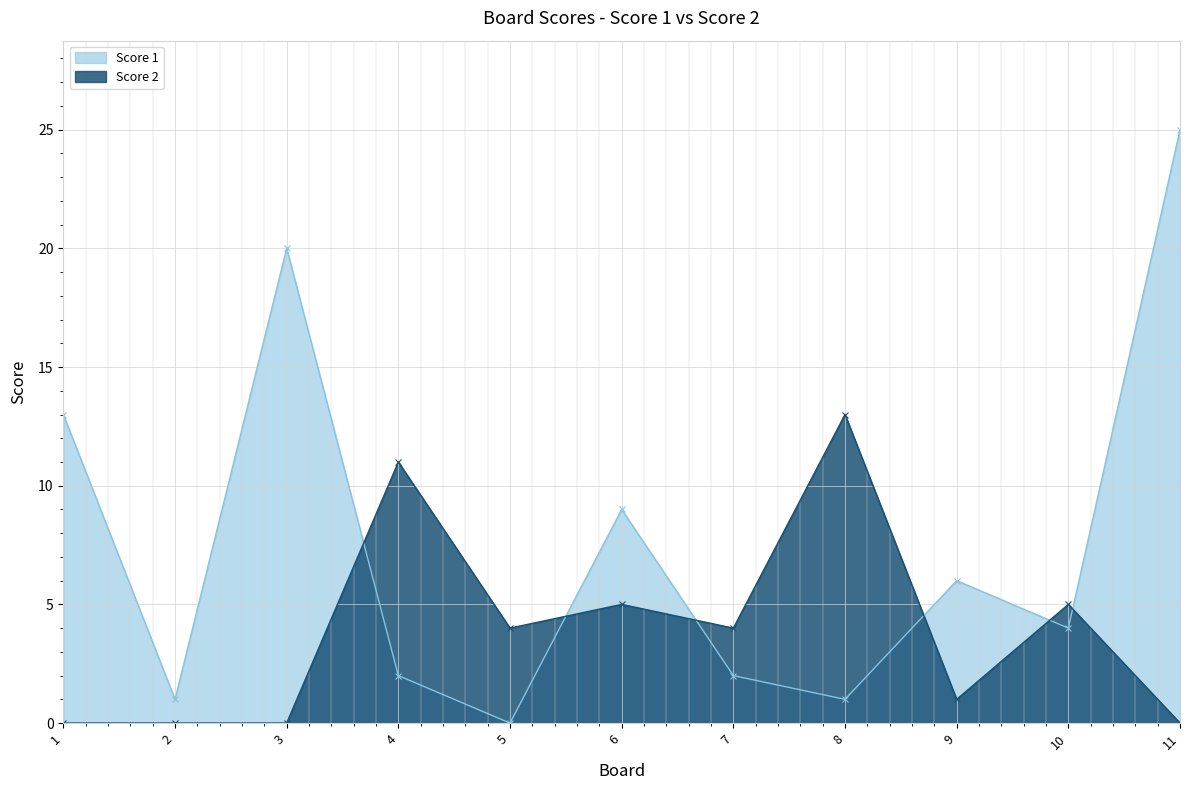

Is the value of Score 1 at 2 greater than the value of Score 2 at 5?

No